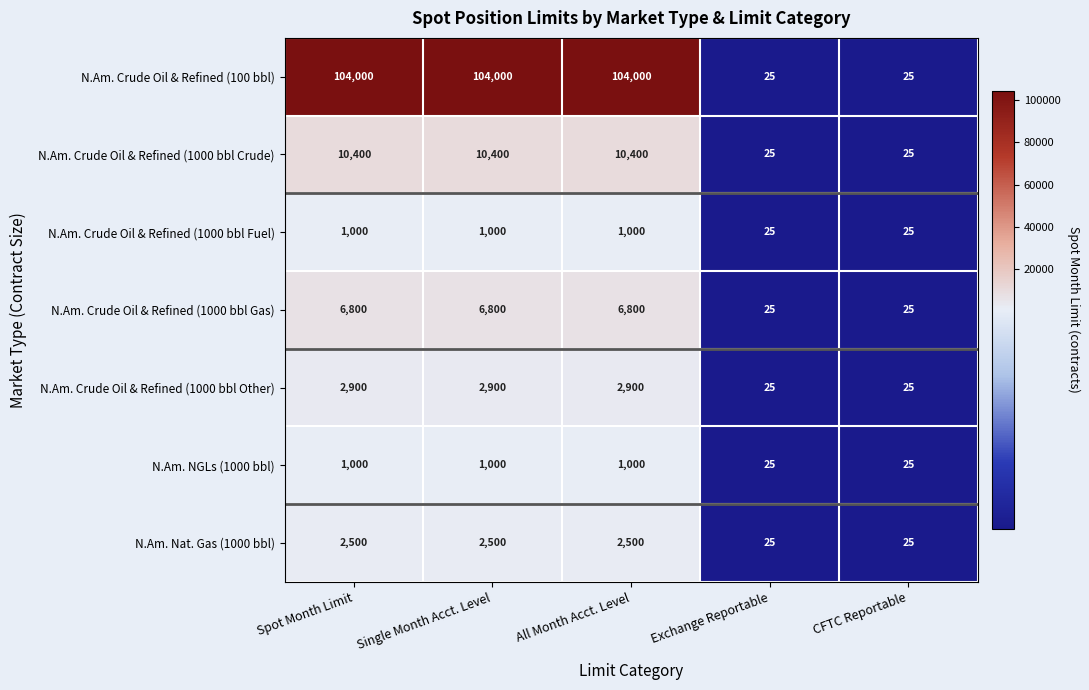

Count the N.Am. Crude Oil & Refined (1000 bbl Fuel) values in the range 25 to 1000.

5